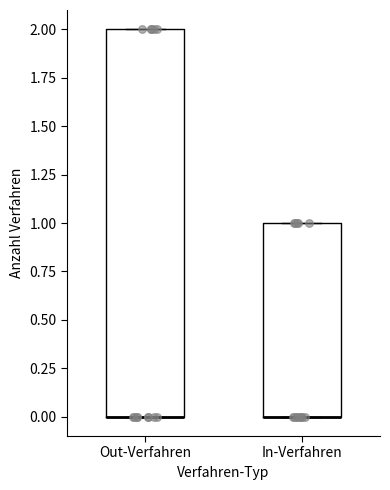

Where is the upper edge of the box for Out-Verfahren on the y-axis? The values are not printed on the chart, so give them approximately, as read against the axis.

2